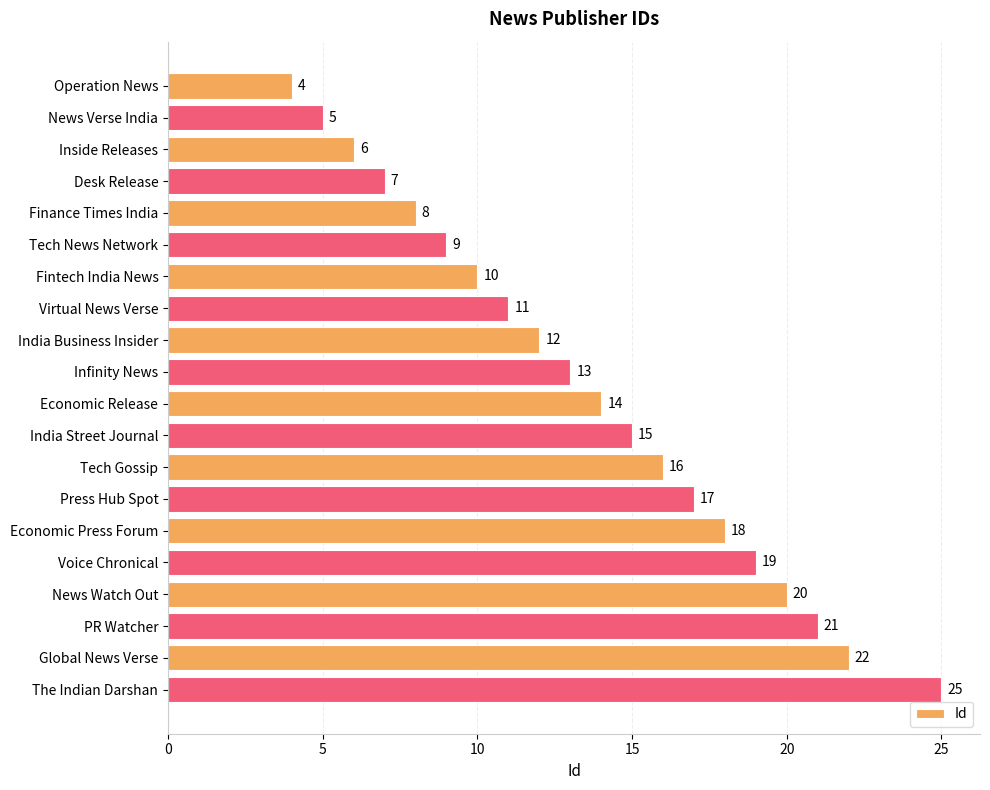

How many categories are shown in the chart?

20